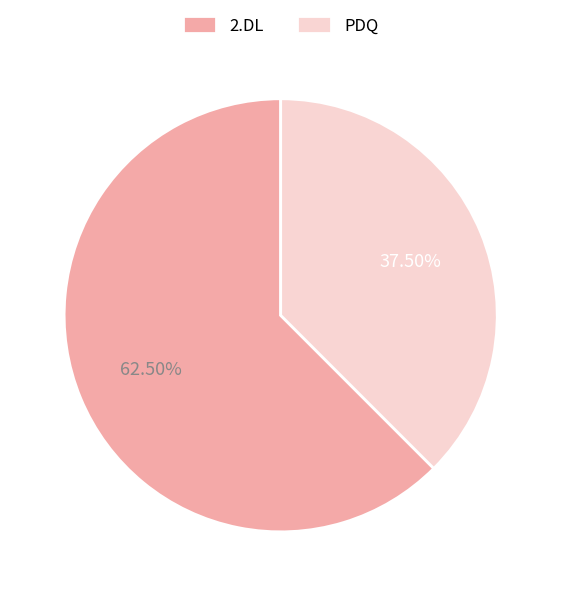

Combined, what portion of the pie is PDQ and 2.DL?

100.0%